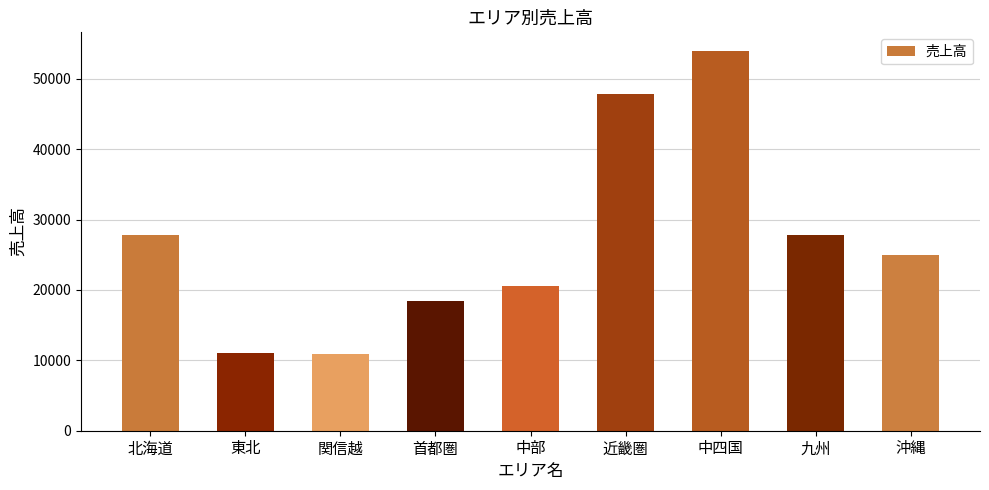

The chart shows a value of 18432 at 首都圏. True or false?

True